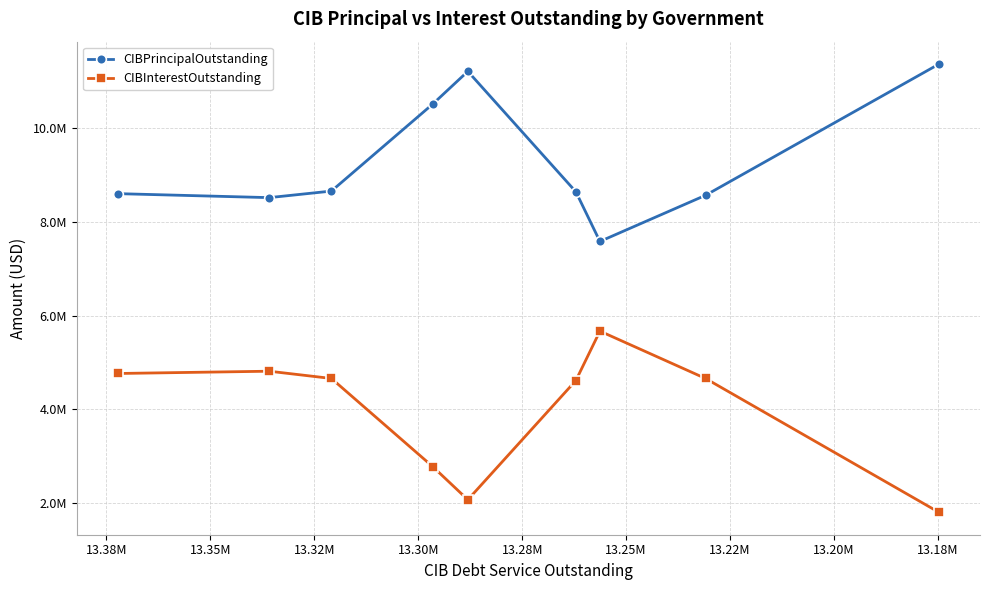

What is the value of the CIBInterestOutstanding point at the 9th from the left?

1804776.8